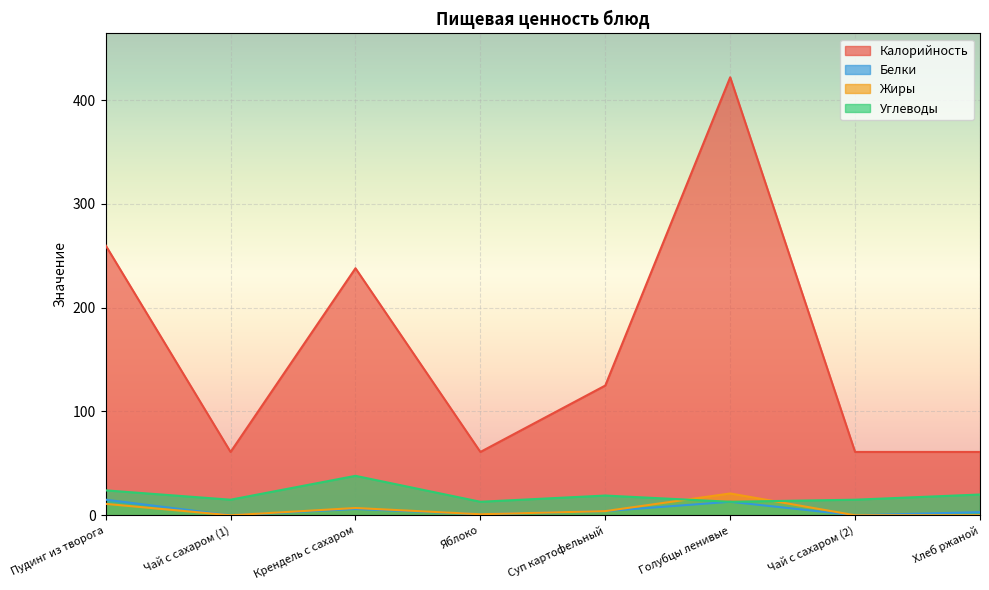

Is it true that Калорийность equals 125 at Суп картофельный?

True